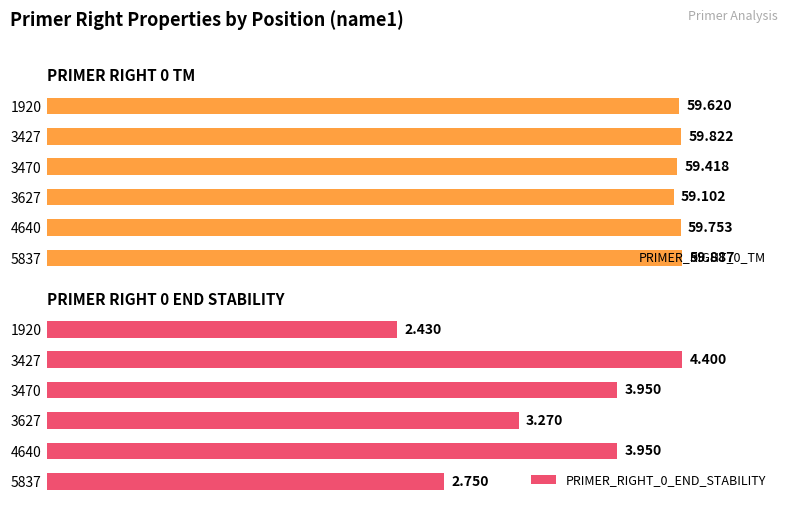

How many data points does each series have?

6